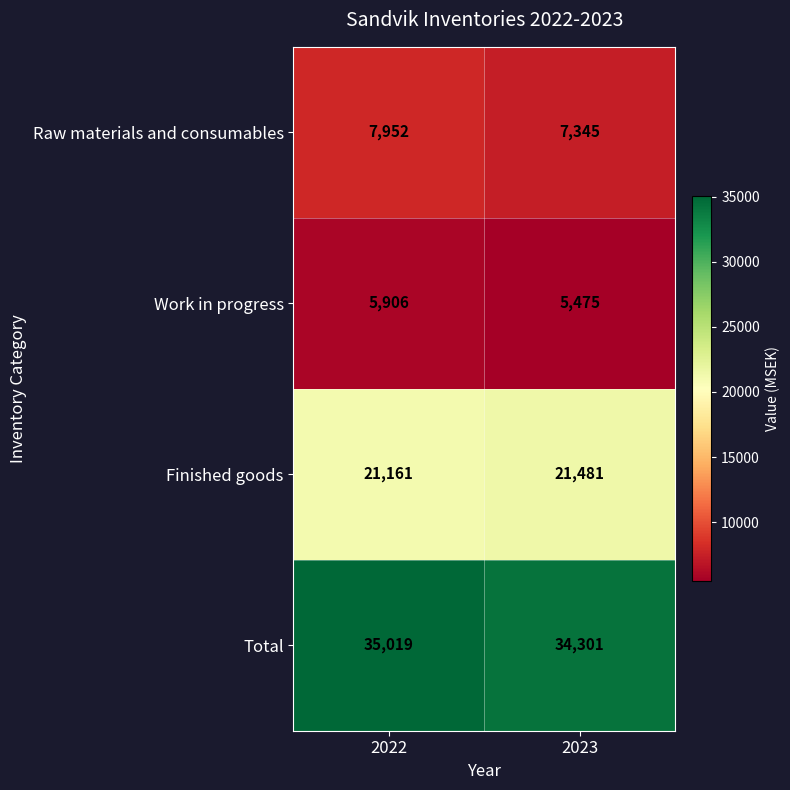

What value does the Total series have at 2023?

34301